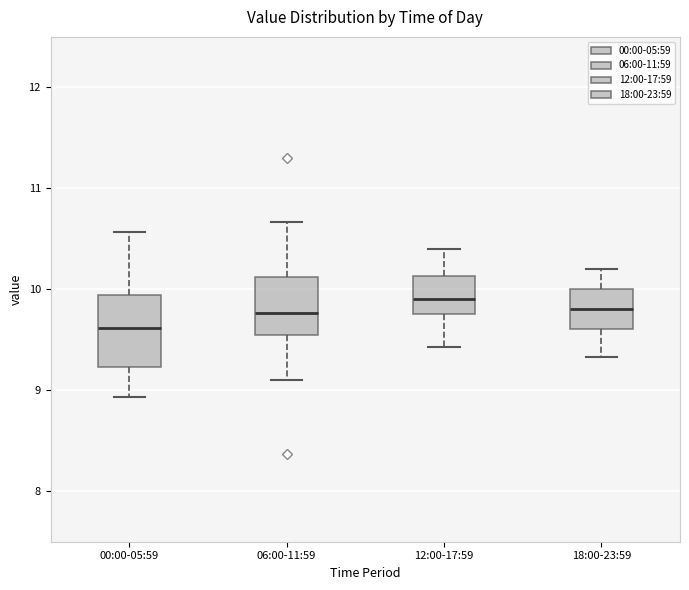

Reading left to right, transcribe this box plot: for each box, give where its median line is, the range the box spans, and where its two whiskers end, as read against the y-axis. The values are not printed on the chart, so give them approximately, as read against the axis.

00:00-05:59: median 9.6, box 9.2 to 9.9, whiskers 8.9 to 10.6
06:00-11:59: median 9.8, box 9.5 to 10.1, whiskers 9.1 to 10.7
12:00-17:59: median 9.9, box 9.8 to 10.1, whiskers 9.4 to 10.4
18:00-23:59: median 9.8, box 9.6 to 10.0, whiskers 9.3 to 10.2